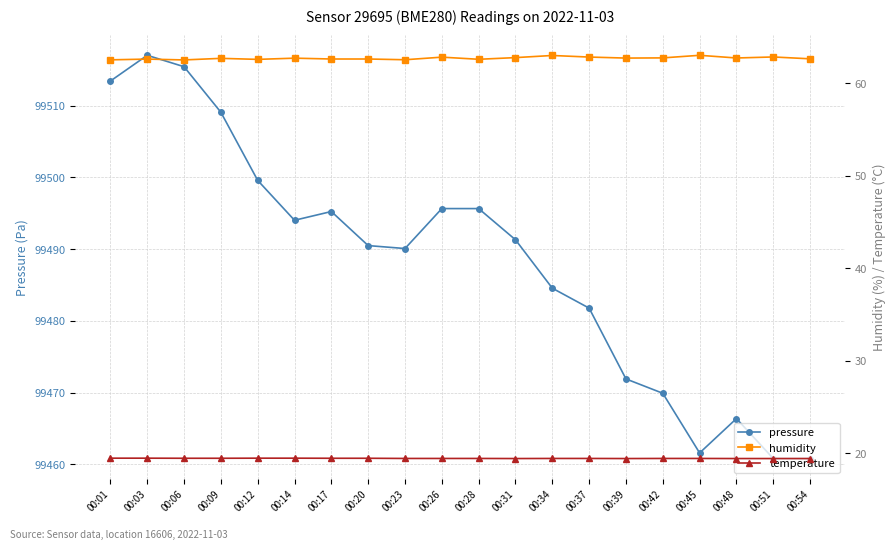

What is the average value of the temperature series?

19.5